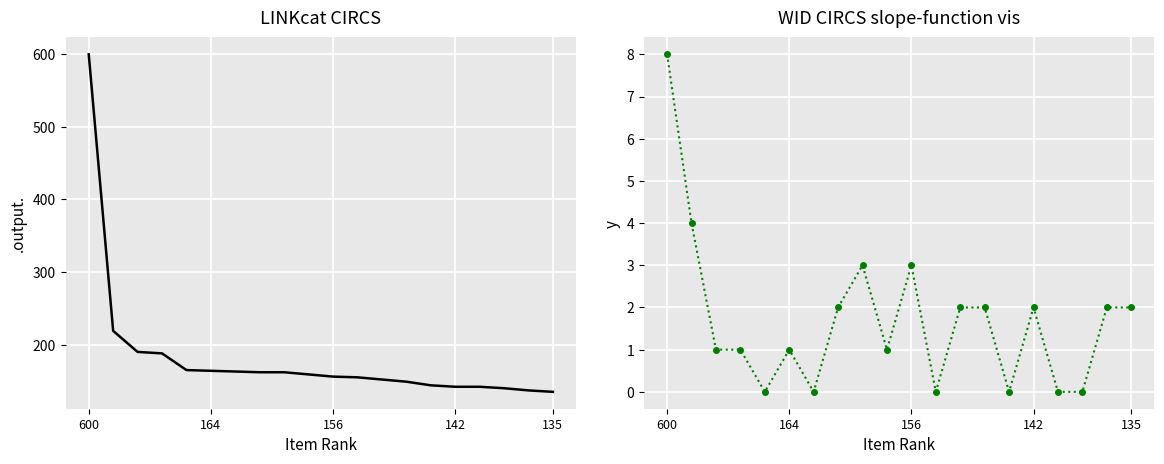

True or false: WID CIRCS and LINKcat CIRCS intersect in this chart.

False